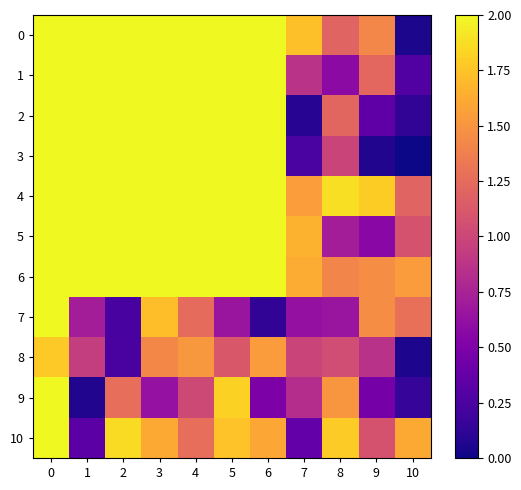

At 7, list the series in order from largest to smallest.

row_0, row_5, row_6, row_4, row_8, row_1, row_9, row_7, row_10, row_3, row_2